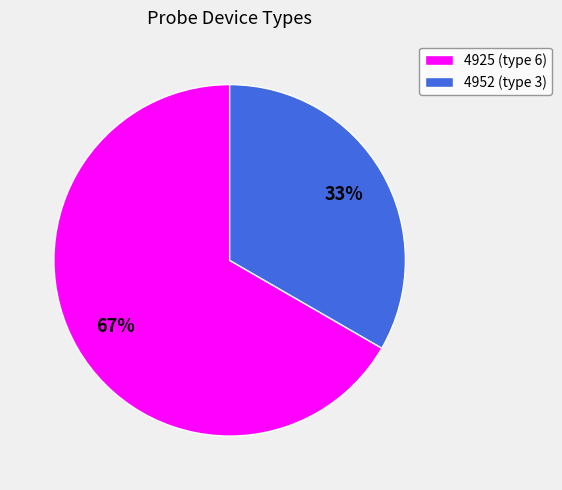

How many segments does this pie chart have?

2